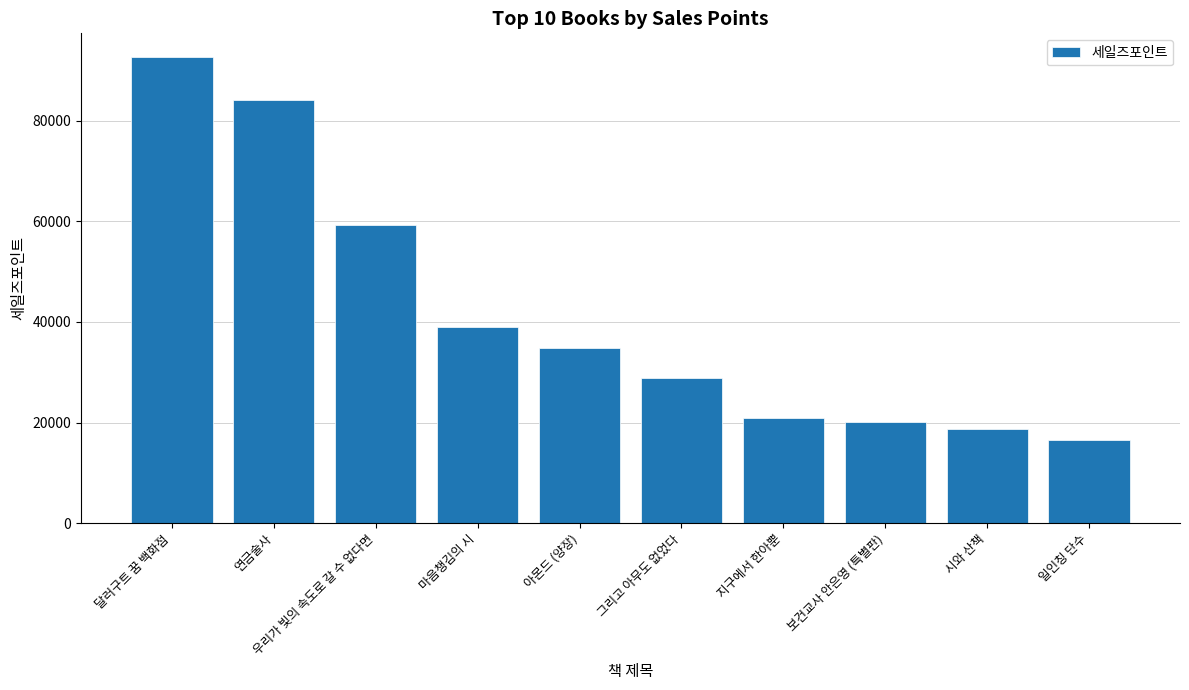

What is the smallest value displayed?

16622